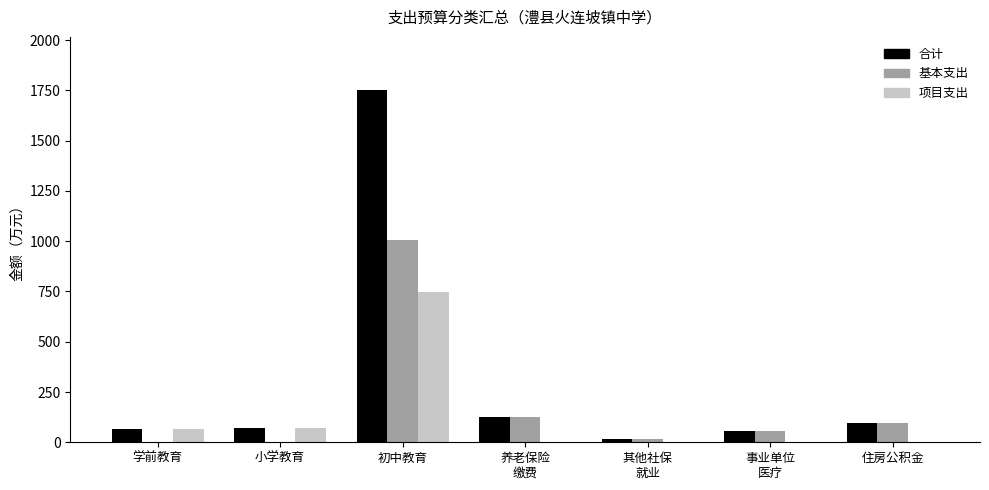

At which label does 项目支出 reach its peak?

初中教育